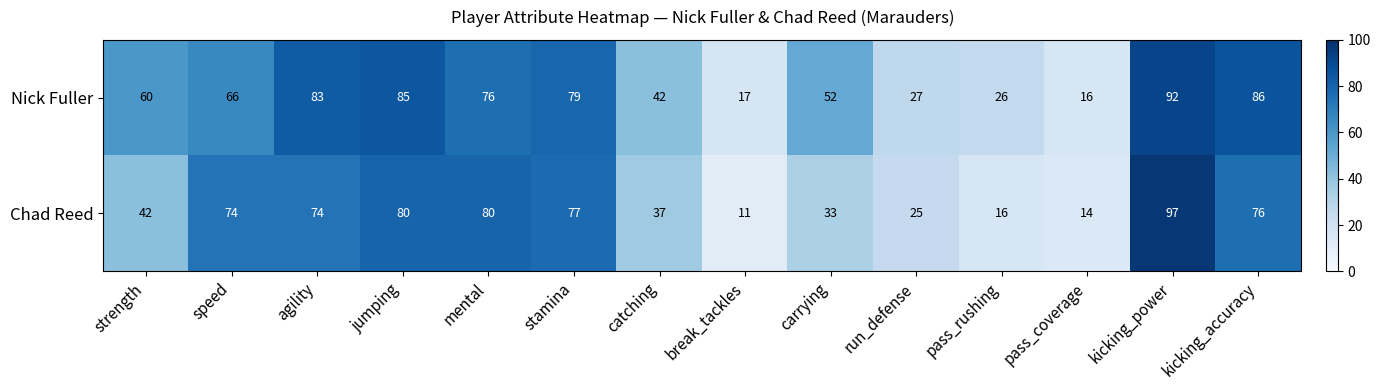

What is the total value across all series at carrying?

85